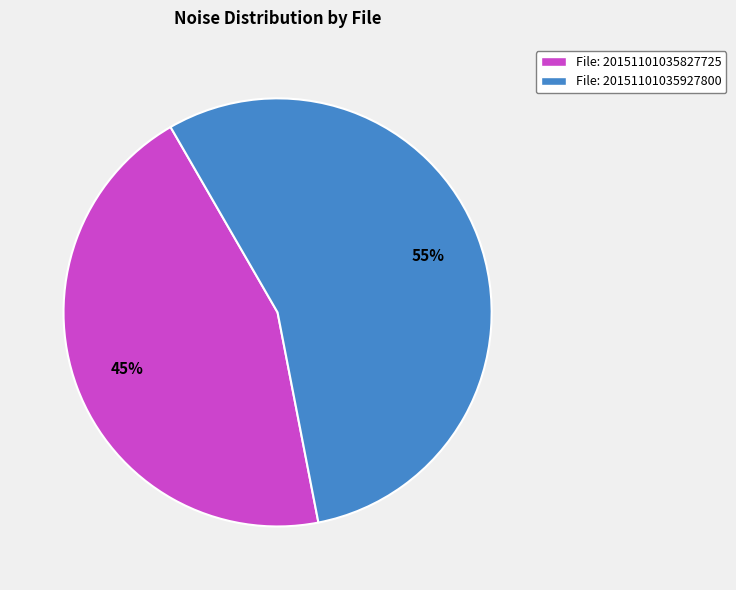

Which category has the biggest portion of the pie?

File: 20151101035927800